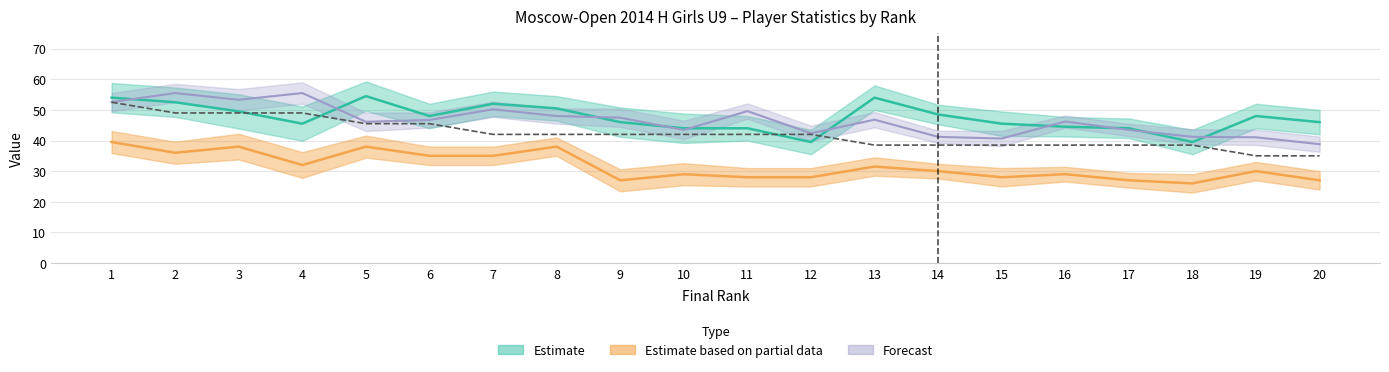

Reading left to right, transcribe all the data shown in this chart.

Points: 52.5	49.0	49.0	49.0	45.5	45.5	42.0	42.0	42.0	42.0	42.0	42.0	38.5	38.5	38.5	38.5	38.5	38.5	35.0	35.0
Buchholz: 54.0	52.5	49.5	45.5	54.5	48.0	52.0	50.5	46.0	44.0	44.0	39.5	54.0	48.5	45.5	44.5	44.0	39.5	48.0	46.0
SonnebornBerger: 39.5	36.0	38.0	32.0	38.0	35.0	35.0	38.0	27.0	29.0	28.0	28.0	31.5	30.0	28.0	29.0	27.0	26.0	30.0	27.0
PerformanceRating: 52.5	55.5	53.3	55.5	46.1	46.7	50.2	48.0	47.5	43.5	49.6	42.4	46.8	41.2	40.6	46.2	43.5	41.2	41.0	38.8